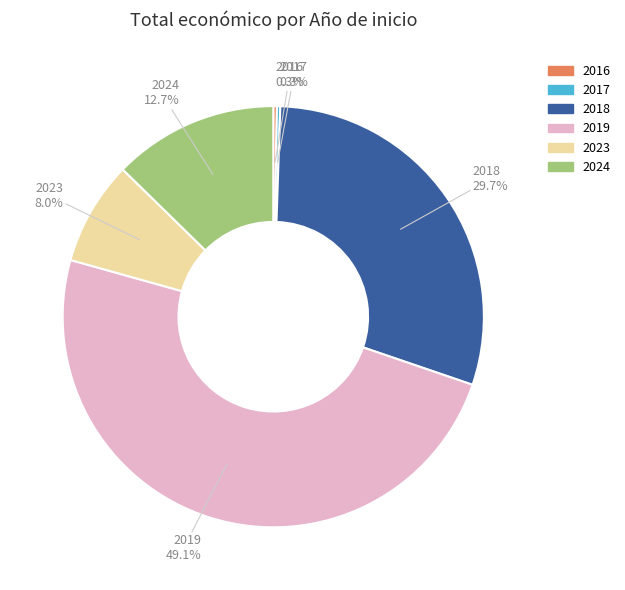

Does any single category account for the majority?

No